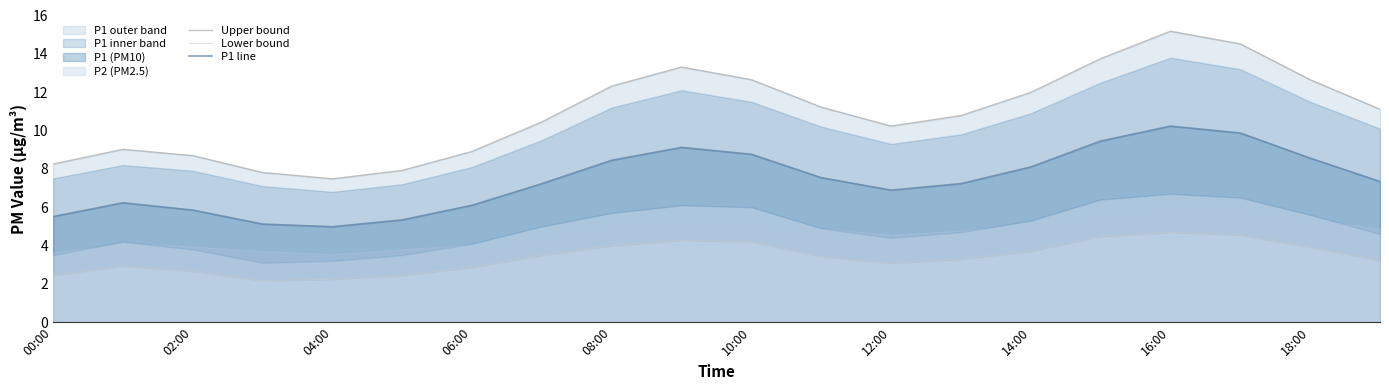

At which label does P1 line reach its peak?

16:00